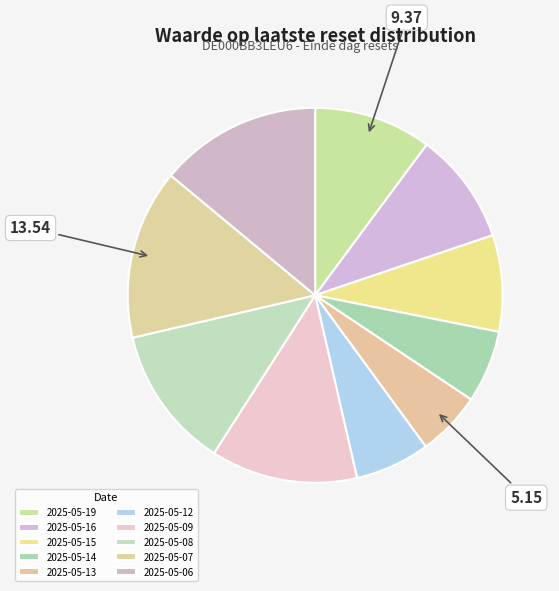

How many segments does this pie chart have?

10